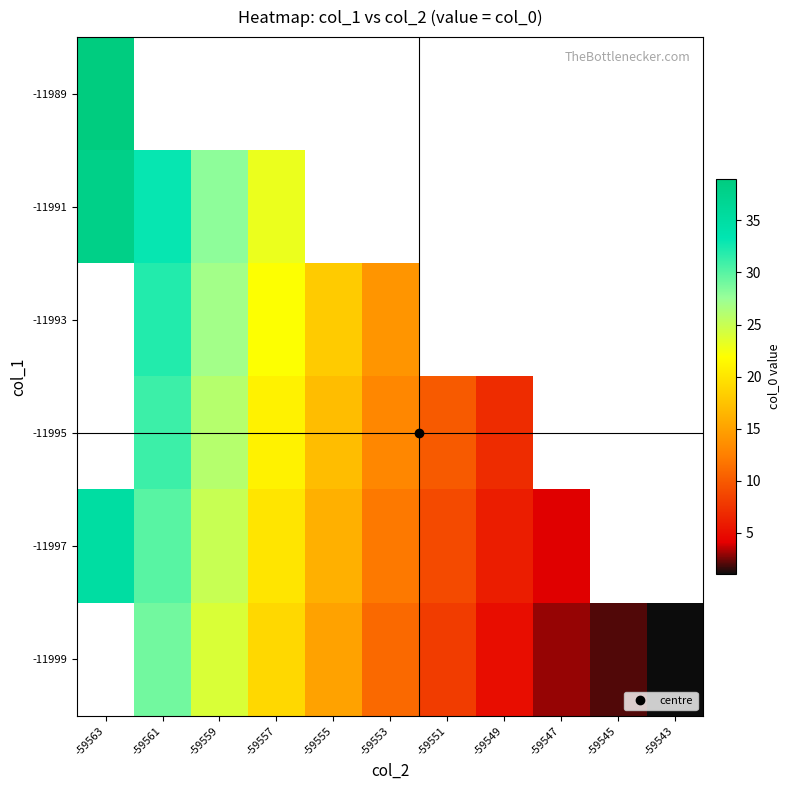

Read the row_5 value at -59557.

19.0